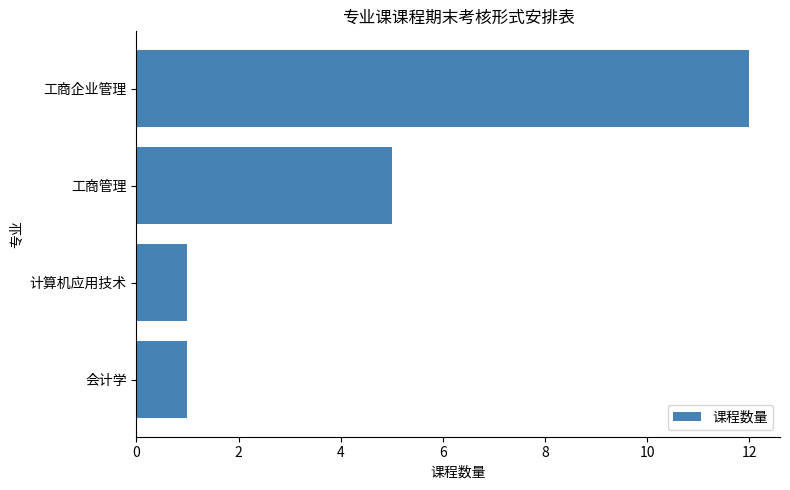

How many distinct data groups are displayed?

1